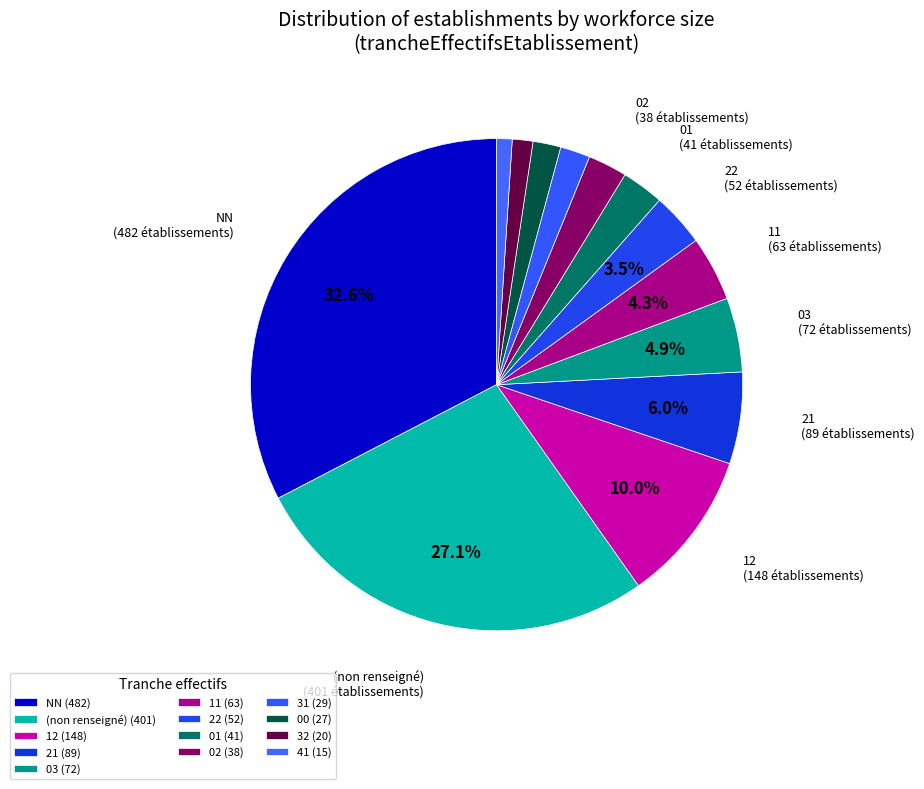

Count the number of slices in the pie.

13